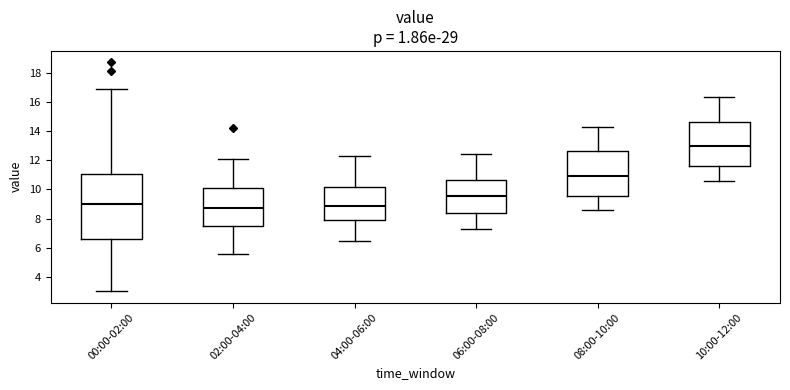

Reading left to right, read every box against the y-axis: the position of its median line, the range the box covers, and the ends of its whiskers. The values are not printed on the chart, so give them approximately, as read against the axis.

00:00-02:00: median 9.0, box 6.6 to 11.0, whiskers 3.0 to 17.0
02:00-04:00: median 8.8, box 7.4 to 10.2, whiskers 5.6 to 12.2
04:00-06:00: median 8.8, box 7.8 to 10.2, whiskers 6.6 to 12.4
06:00-08:00: median 9.6, box 8.4 to 10.6, whiskers 7.4 to 12.4
08:00-10:00: median 11.0, box 9.6 to 12.6, whiskers 8.6 to 14.4
10:00-12:00: median 13.0, box 11.6 to 14.6, whiskers 10.6 to 16.4